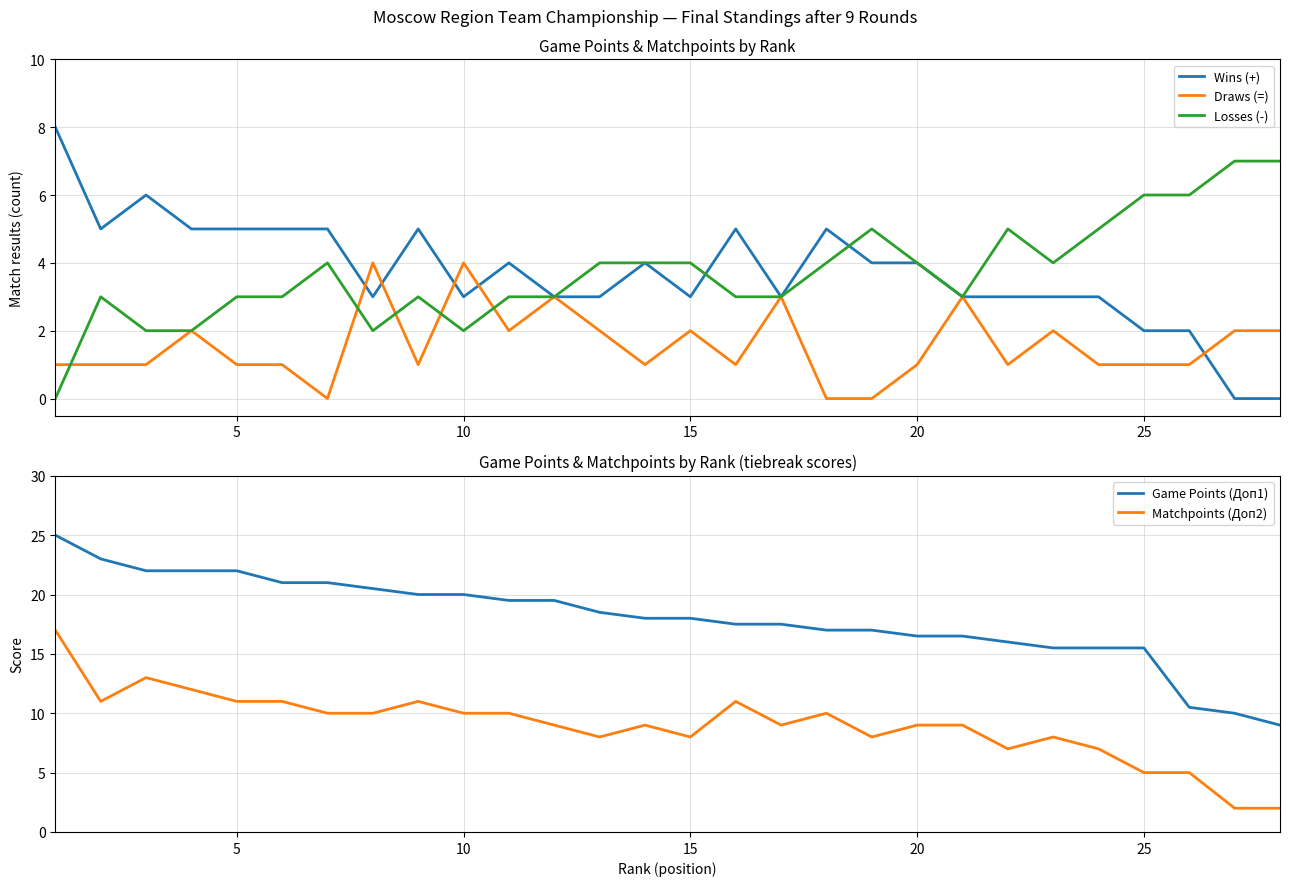

The value of Losses (-) at 5 is 2. True or false?

False